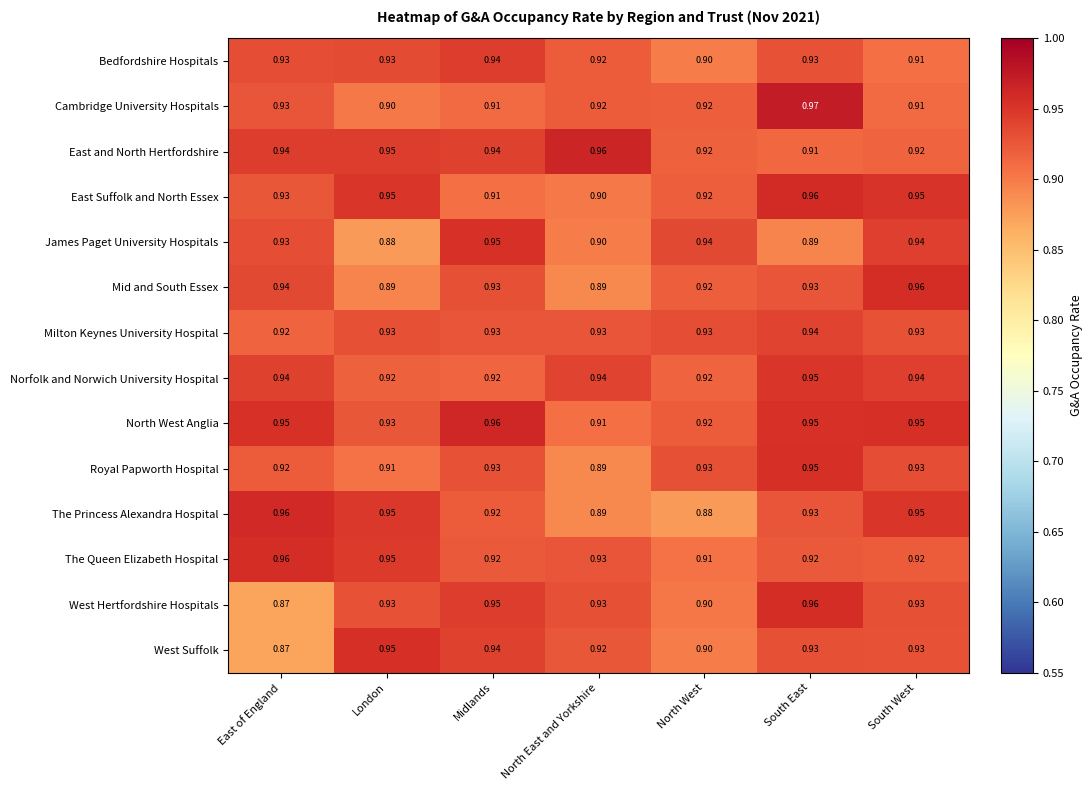

Where is James Paget University Hospitals nearest to the value 0?

London